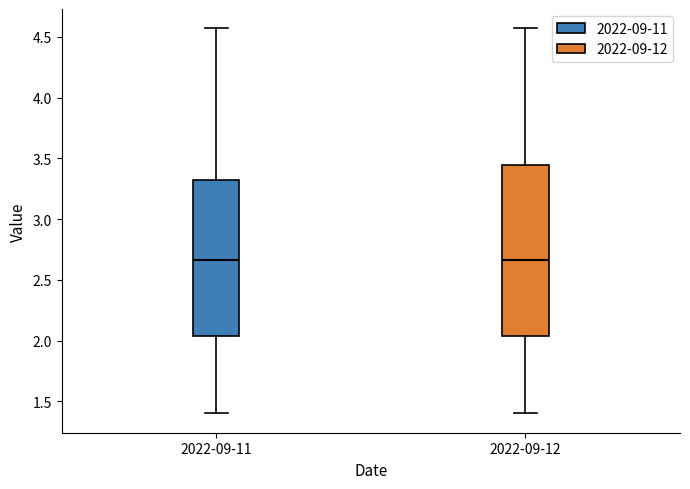

Reading left to right, read every box against the y-axis: the position of its median line, the range the box covers, and the ends of its whiskers. The values are not printed on the chart, so give them approximately, as read against the axis.

2022-09-11: median 2.65, box 2.05 to 3.30, whiskers 1.40 to 4.55
2022-09-12: median 2.65, box 2.05 to 3.45, whiskers 1.40 to 4.55